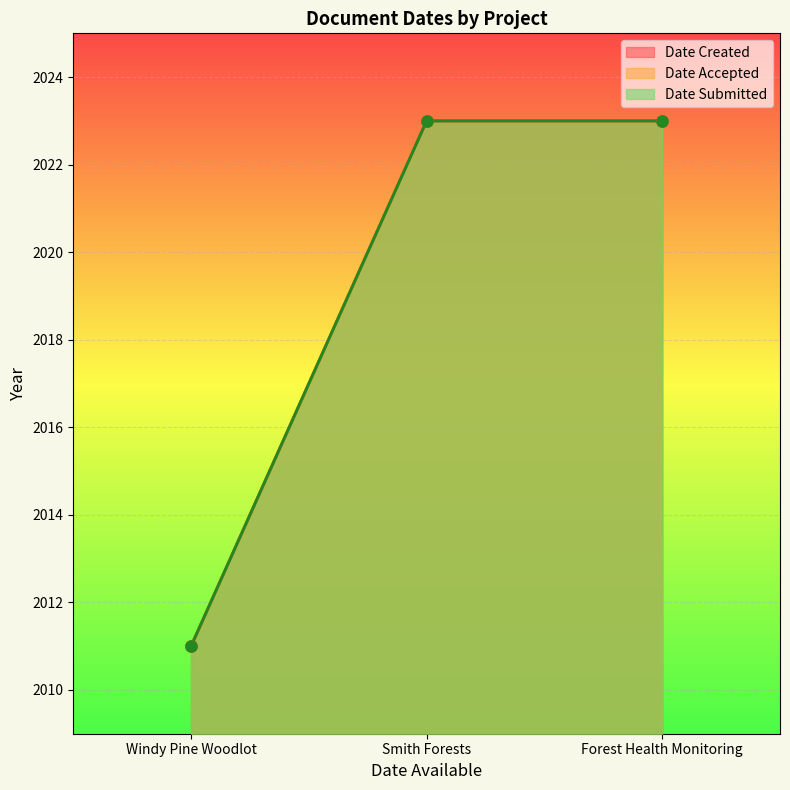

What is the average value of the Date Submitted series?

2019